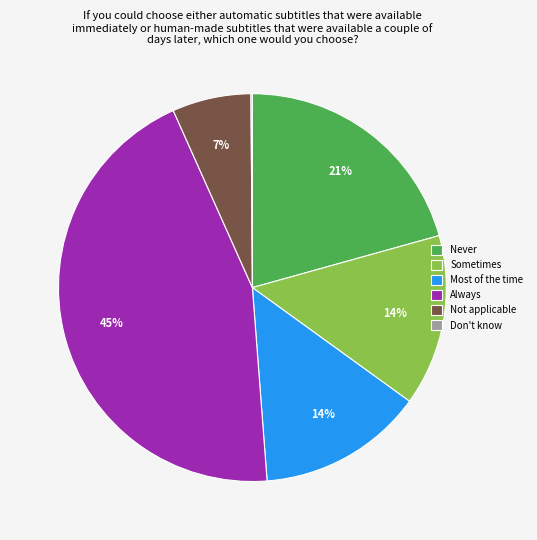

What is the largest slice in the pie chart?

Always